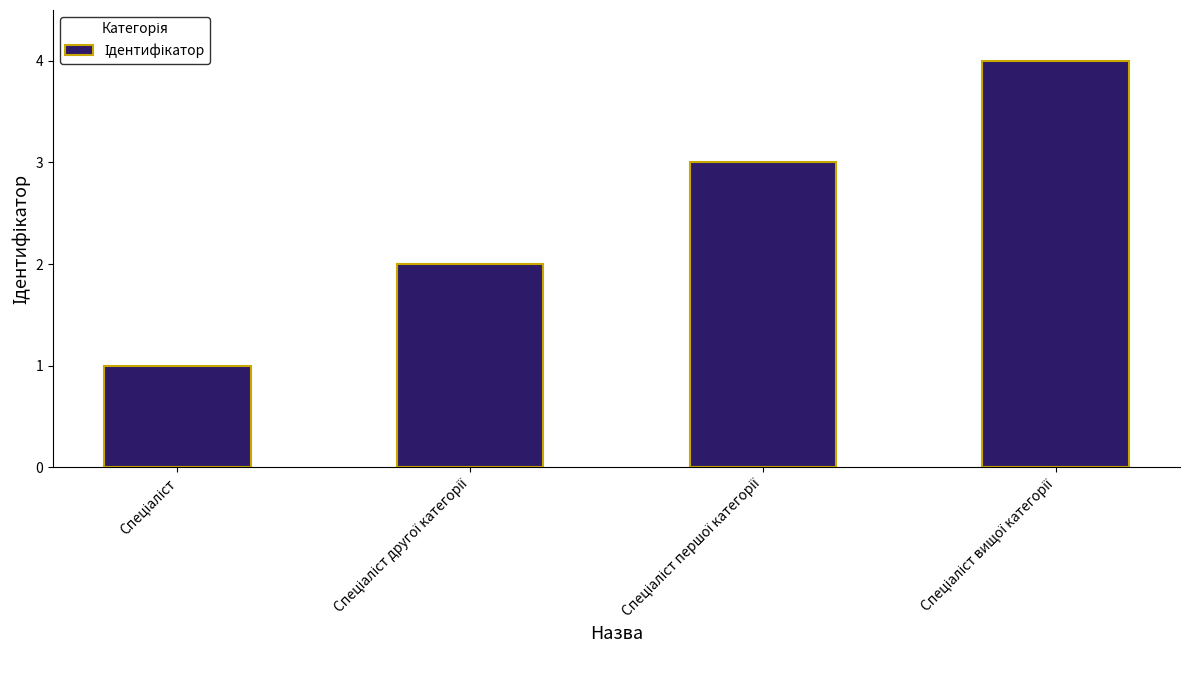

What is the maximum value shown in the chart?

4